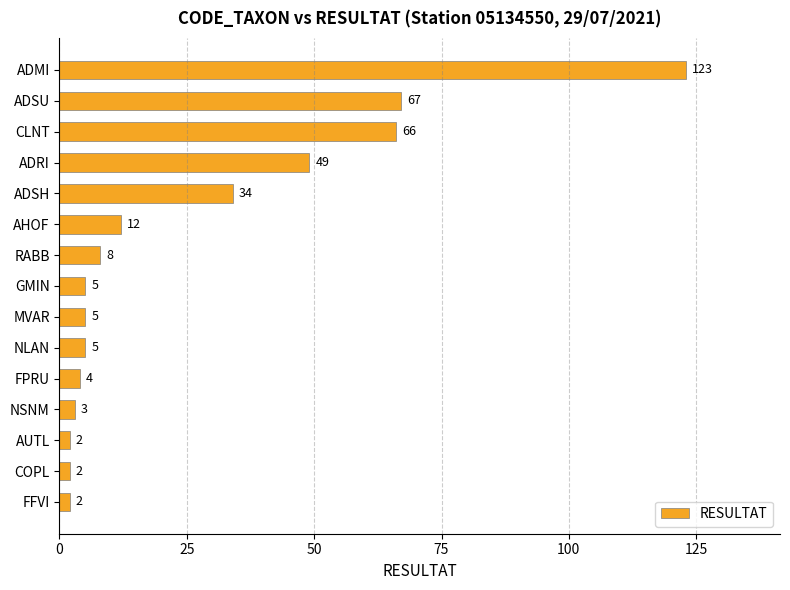

Does the chart contain any negative values?

No